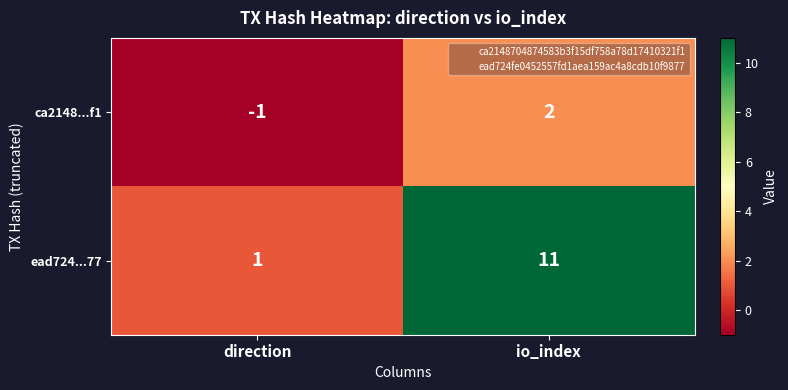

Reading left to right, transcribe all the data shown in this chart.

ca2148...f1: direction=-1	io_index=2
ead724...77: direction=1	io_index=11